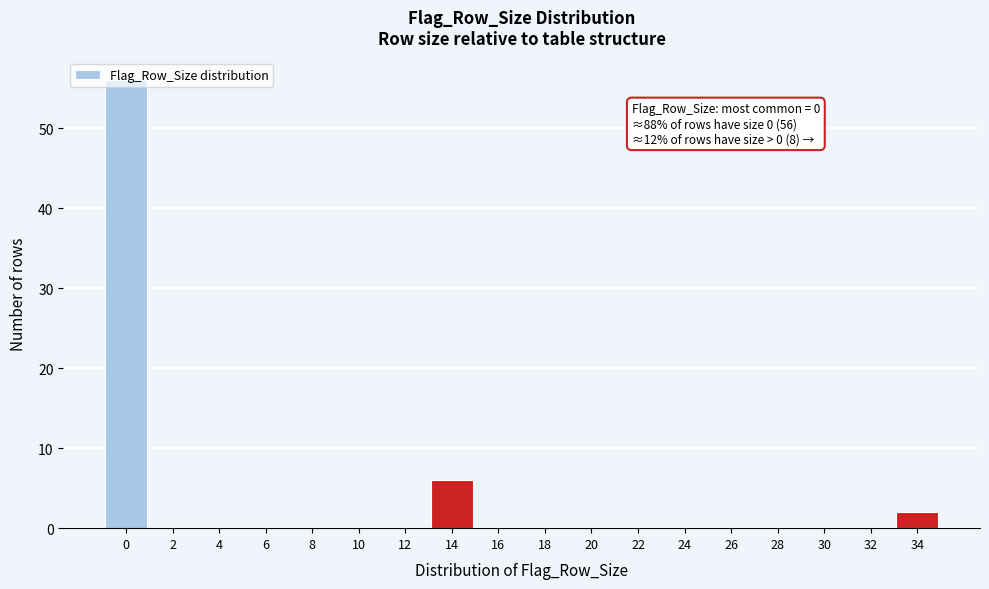

What is the greatest value displayed?

56